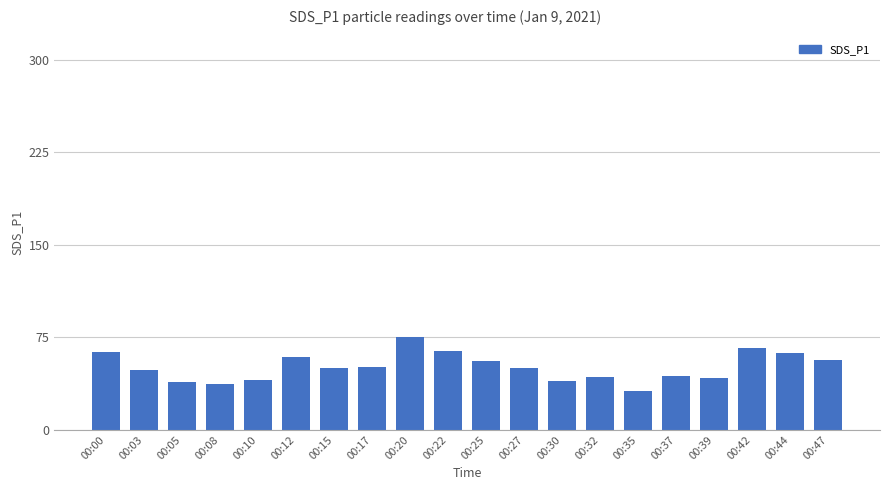

What is the difference between the values at 00:00 and 00:47?

6.3